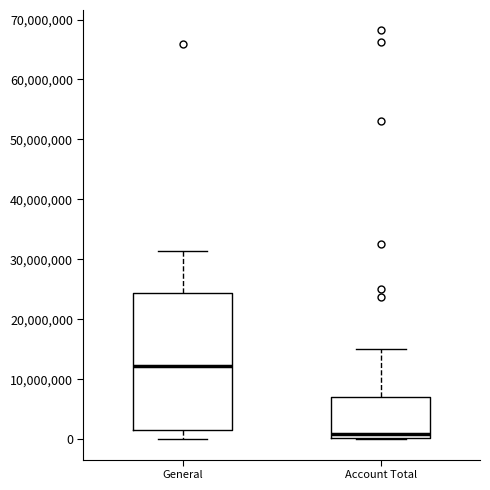

Reading left to right, transcribe this box plot: for each box, give where its median line is, the range the box spans, and where its two whiskers end, as read against the y-axis. The values are not printed on the chart, so give them approximately, as read against the axis.

General: median 12000000, box 2000000 to 24000000, whiskers 0 to 31000000
Account Total: median 1000000, box 0 to 7000000, whiskers 0 to 15000000